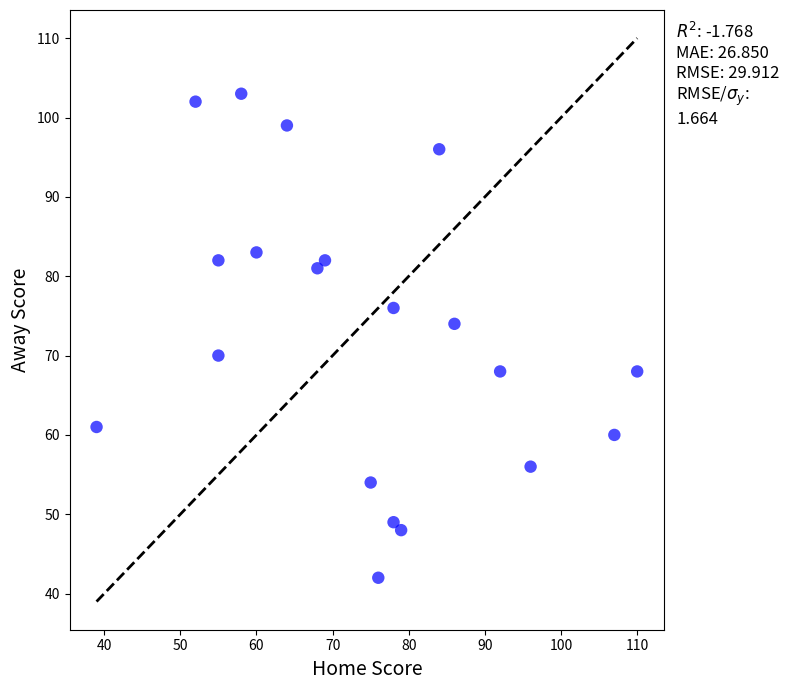

What is the range of Y values (max minus min)?

61